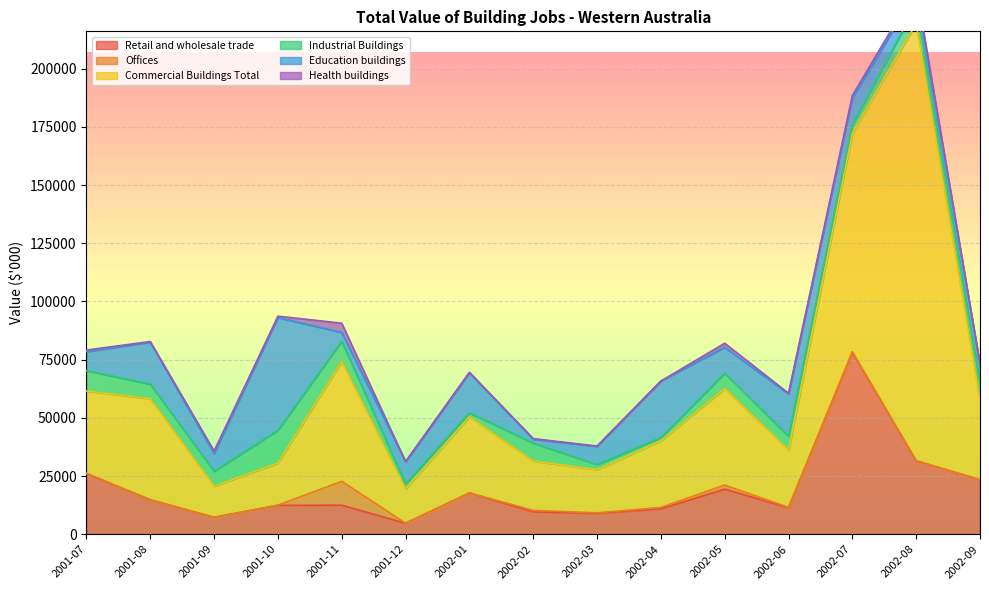

What is the difference between the maximum and second lowest values in the Retail and wholesale trade series?

70894